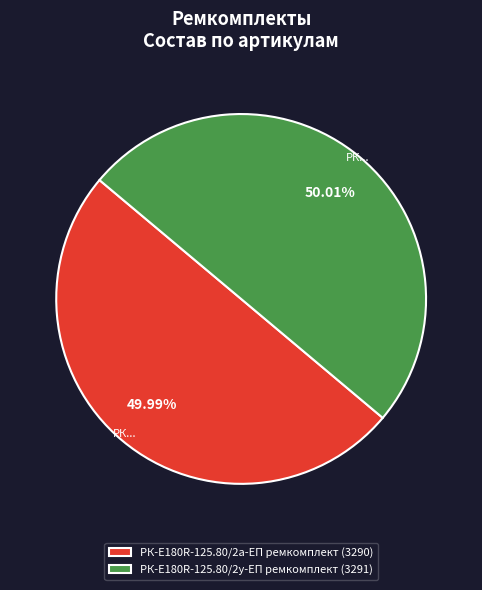

How many segments does this pie chart have?

2